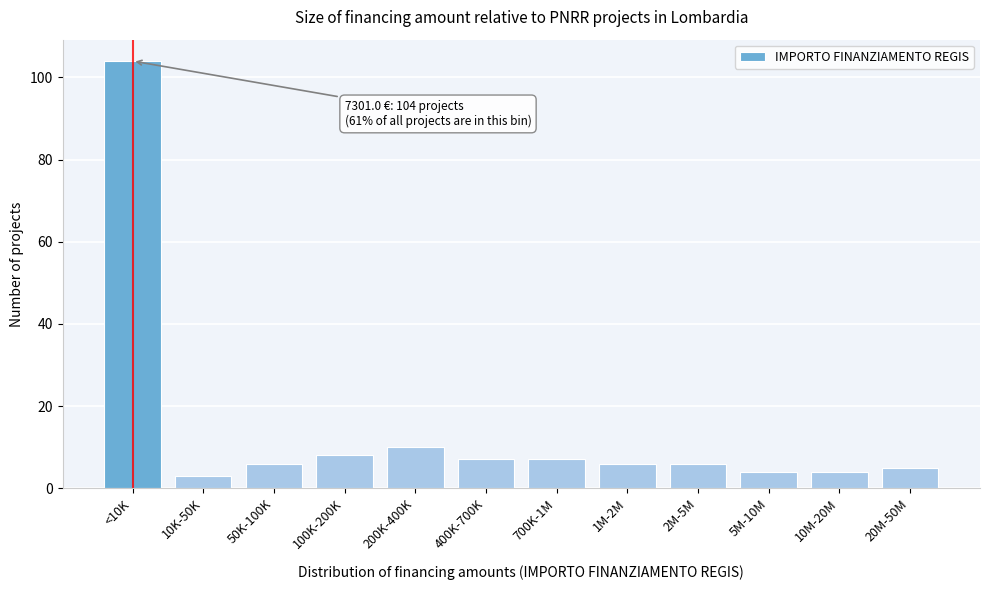

Reading left to right, what are all the values shown in this chart?

<10K=104	10K-50K=3	50K-100K=6	100K-200K=8	200K-400K=10	400K-700K=7	700K-1M=7	1M-2M=6	2M-5M=6	5M-10M=4	10M-20M=4	20M-50M=5